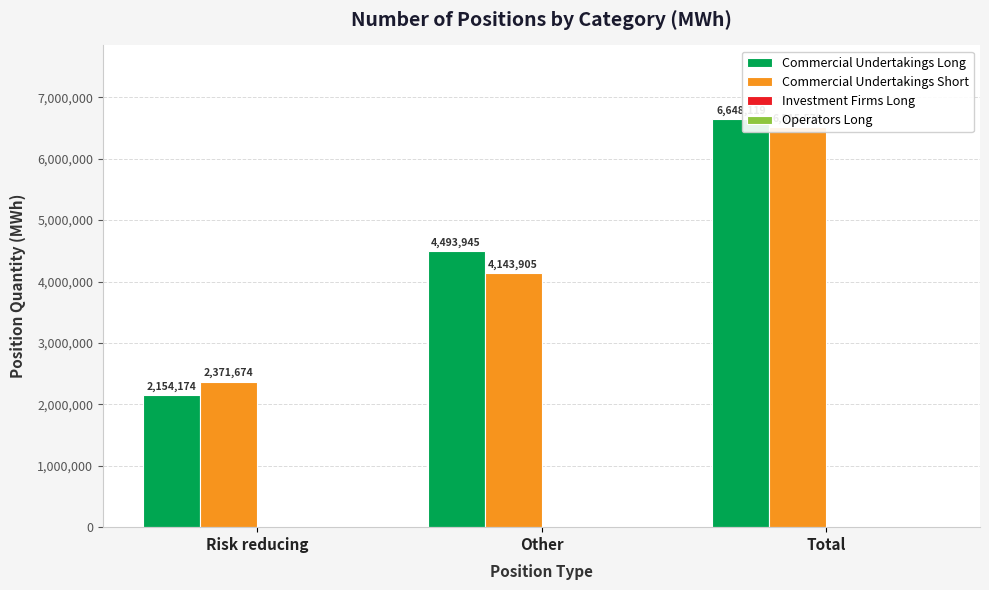

Are the bars horizontal?

No